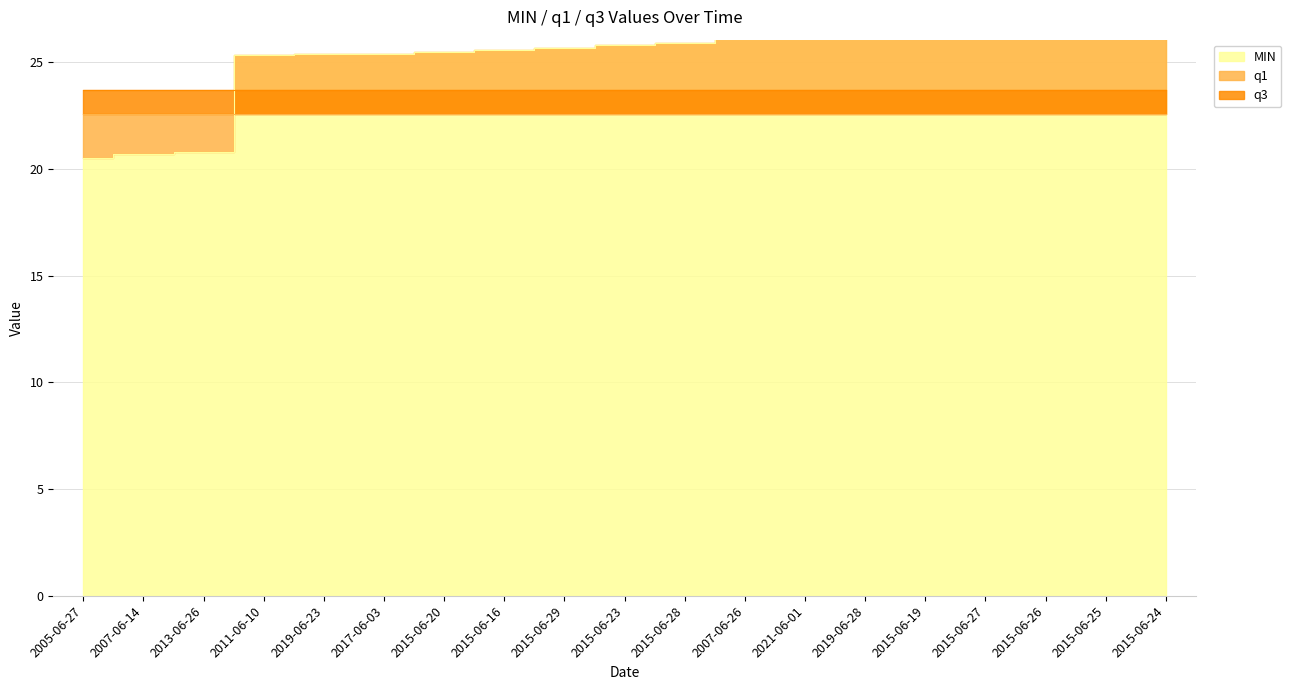

How many data points in MIN are above 25?

16